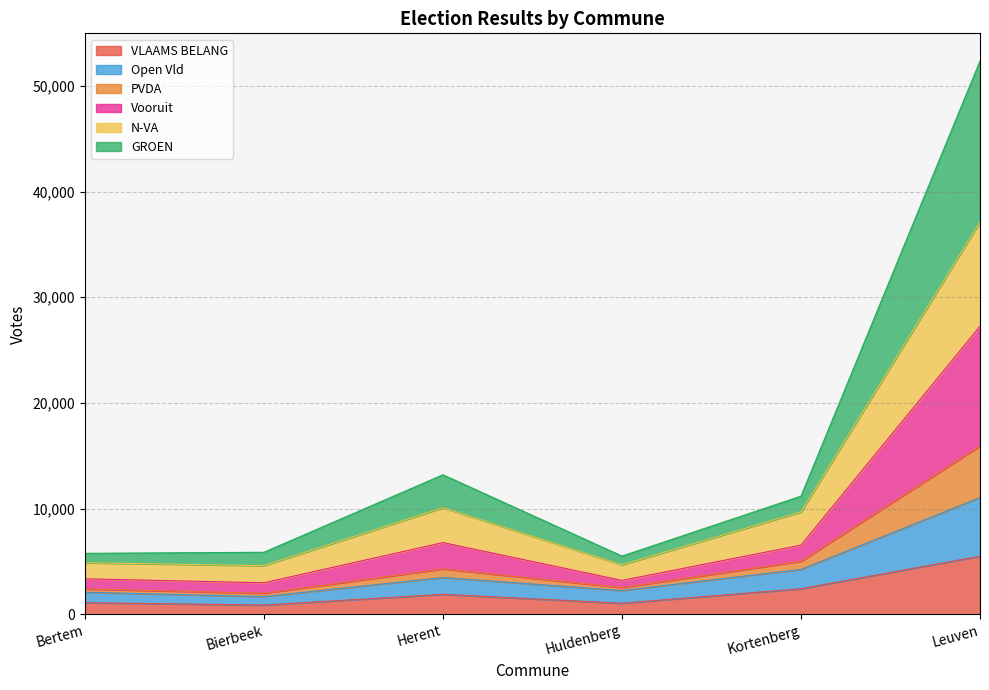

At which label does VLAAMS BELANG reach its peak?

Leuven